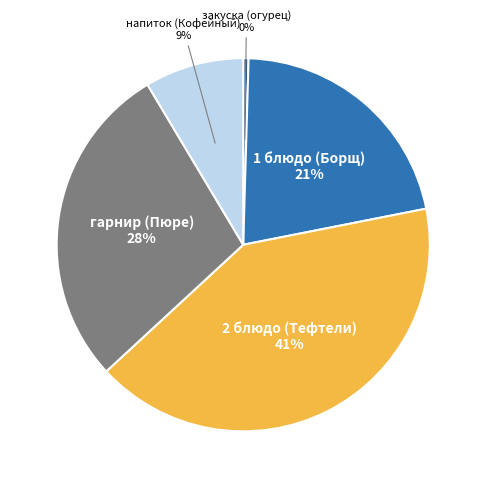

How many segments does this pie chart have?

5